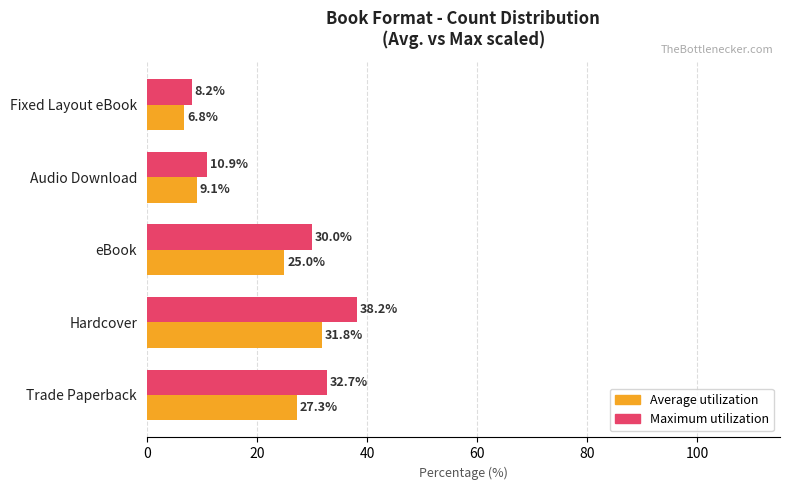

Which label corresponds to the smallest value in the chart?

Fixed Layout eBook